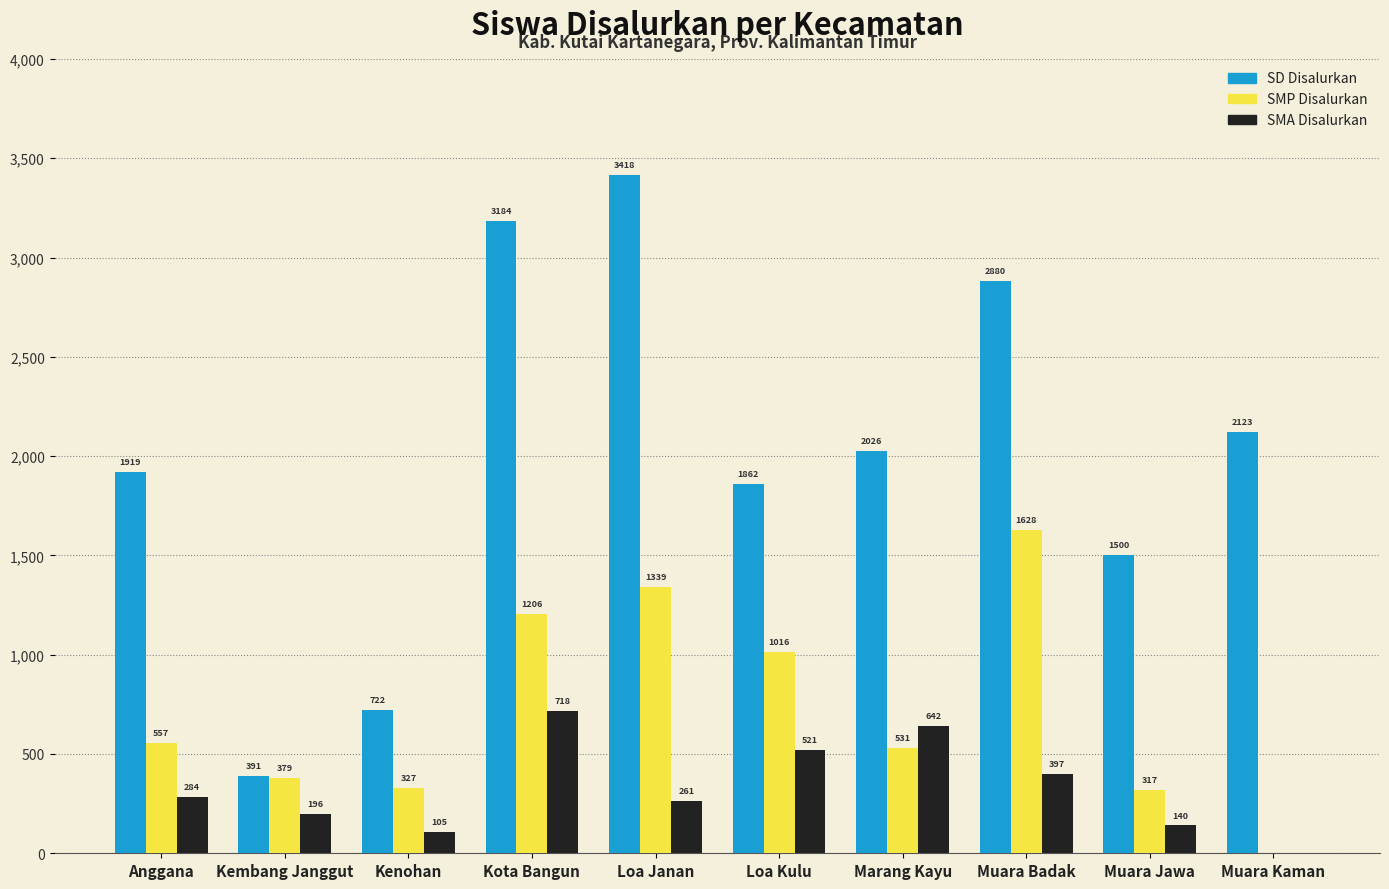

What is the maximum value shown in the chart?

3418